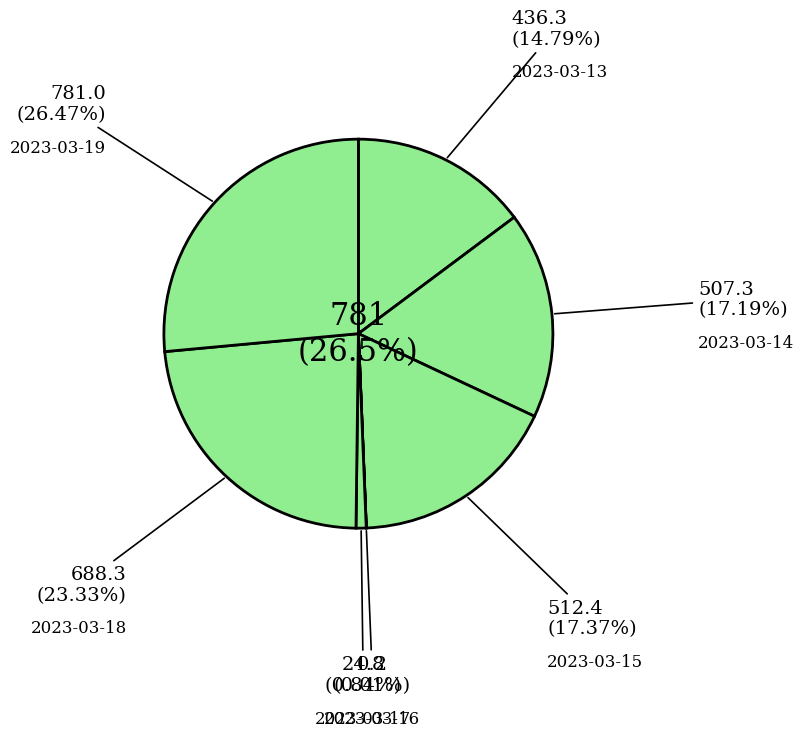

What is the largest slice in the pie chart?

2023-03-19